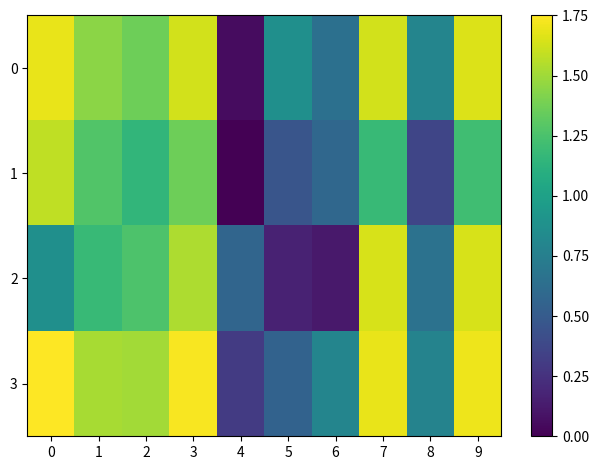

At how many categories does at least one series exceed 1?

6